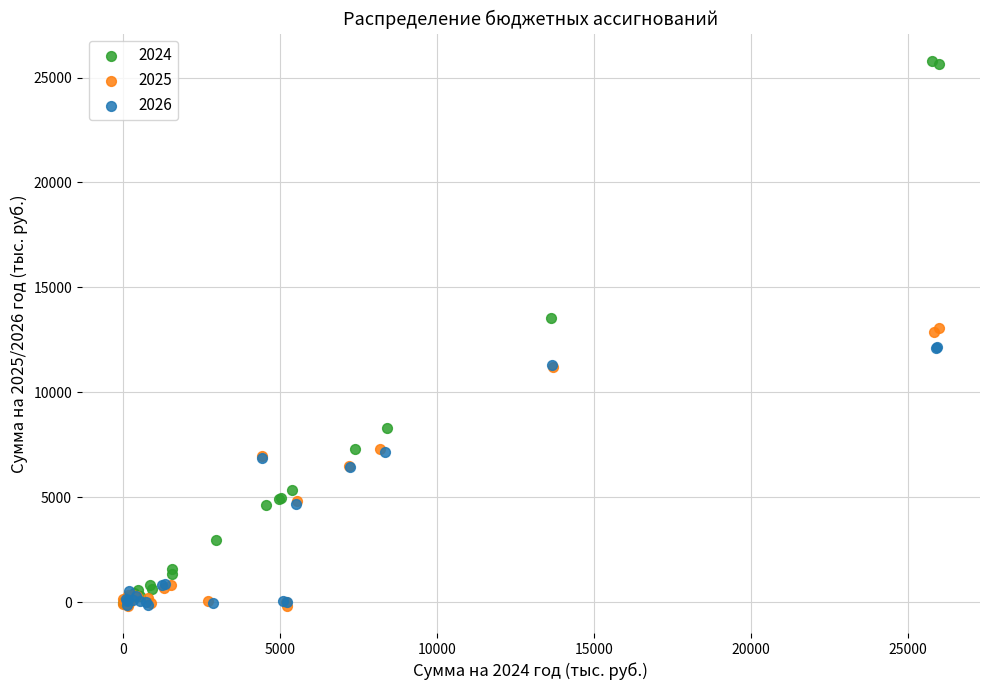

Which series contains the highest Y value?

2024